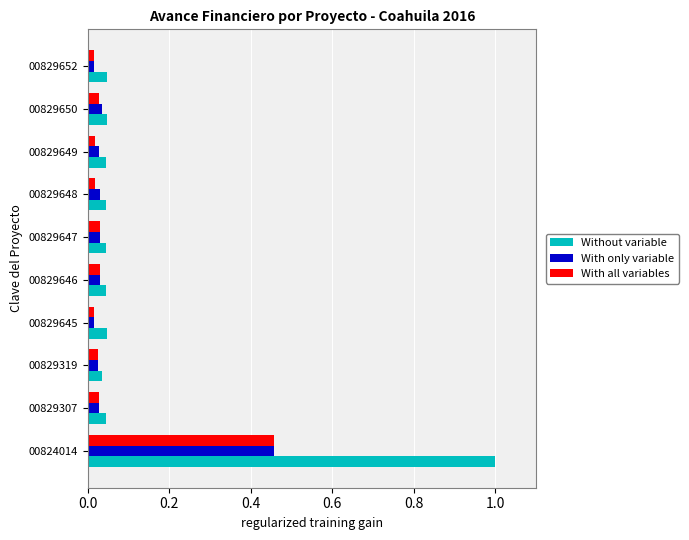

At which category is the sum across all series the highest?

00824014